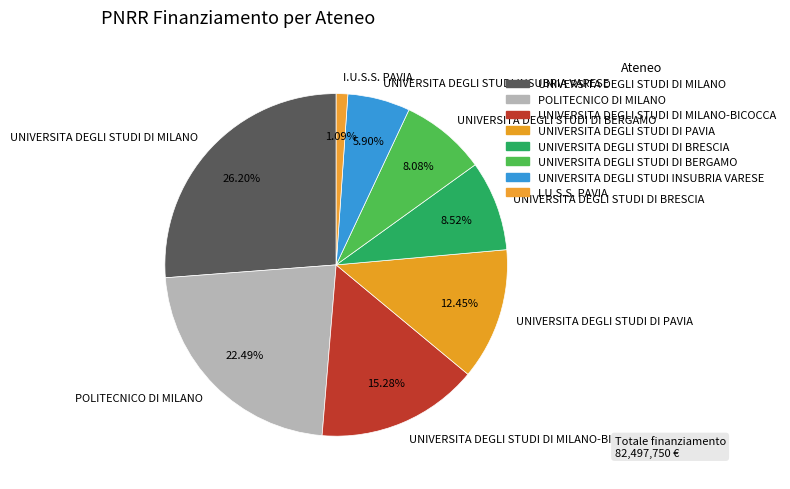

Which has a higher value, POLITECNICO DI MILANO or UNIVERSITA DEGLI STUDI DI BERGAMO?

POLITECNICO DI MILANO